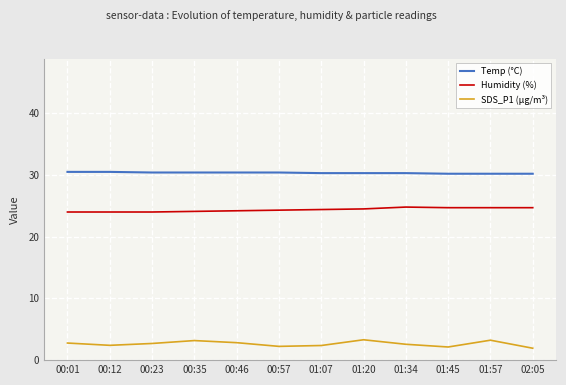

Which series has the widest spread of values?

SDS_P1 (µg/m³)